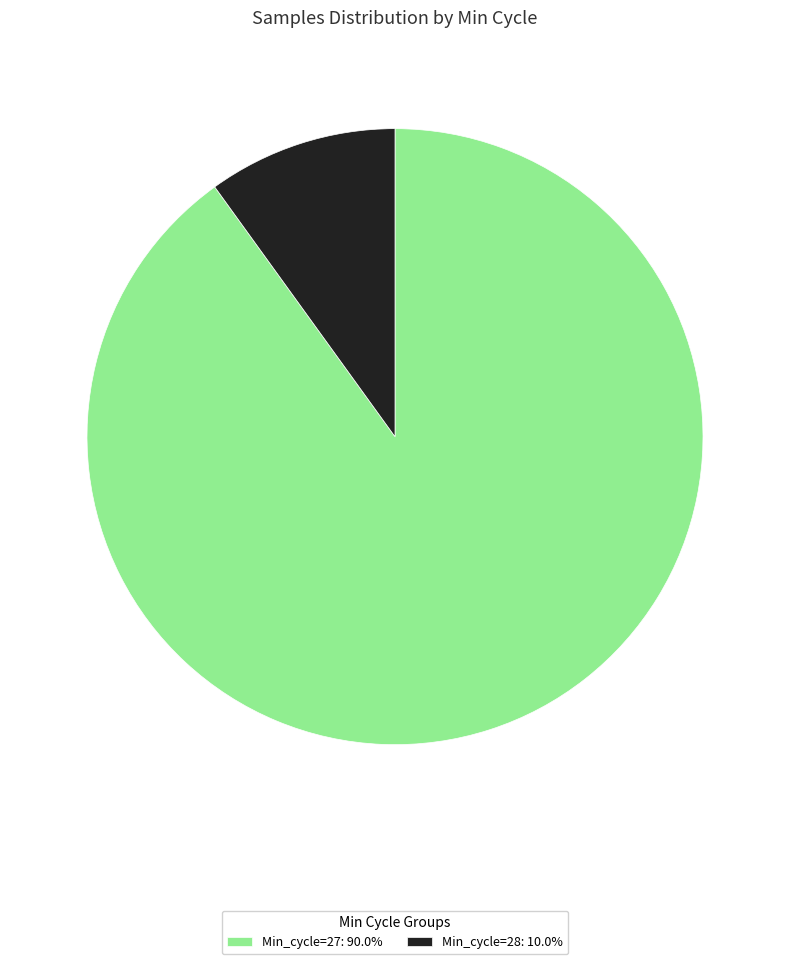

Combined, do Min_cycle=28: 10.0% and Min_cycle=27: 90.0% account for over 50%?

Yes